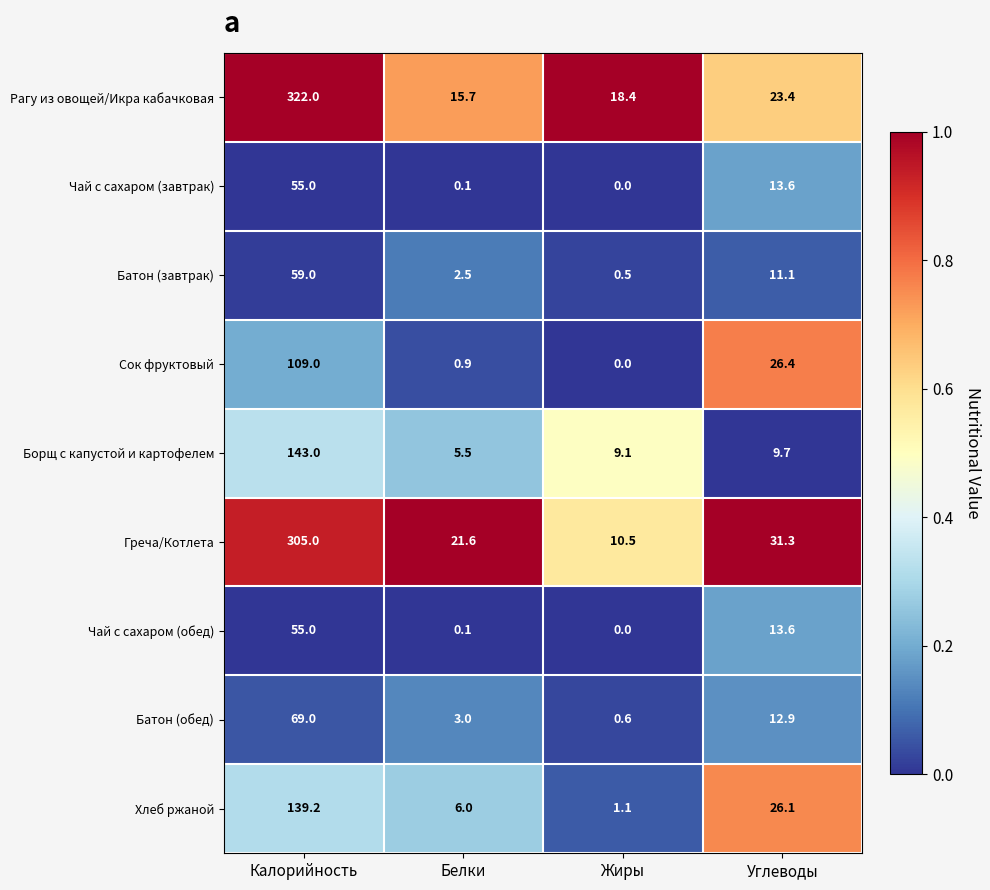

What is the average value of the Греча/Котлета series?

92.1